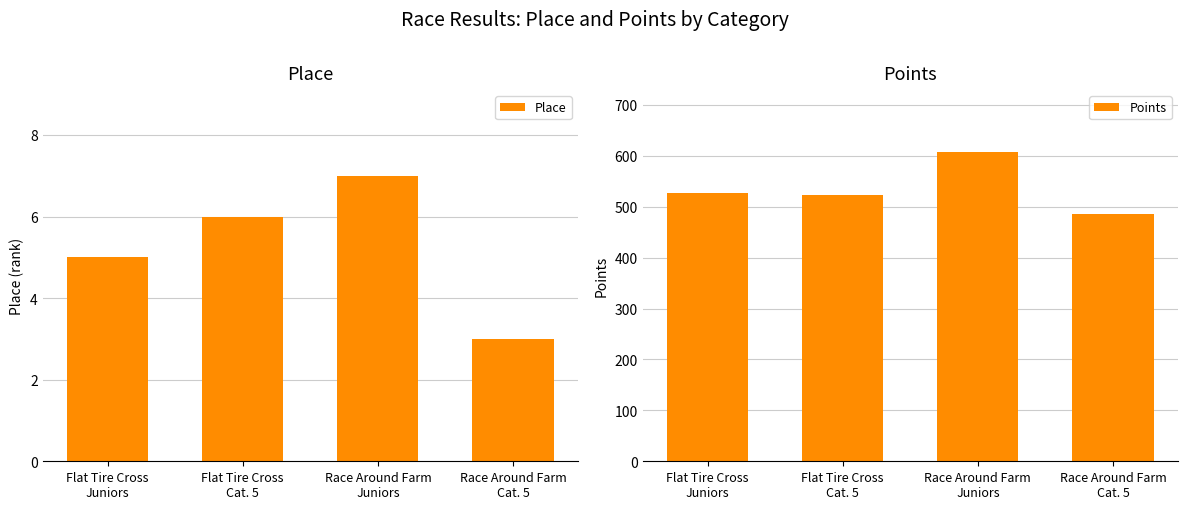

What is the approximate value of Points at Race Around Farm
Juniors?

607.7